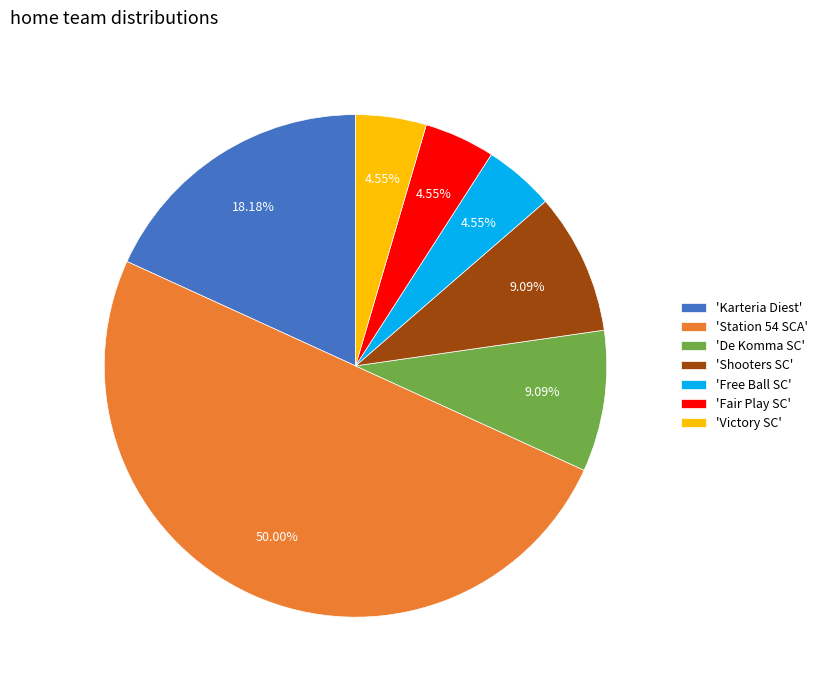

Combined, do 'Free Ball SC' and 'Karteria Diest' account for over 50%?

No